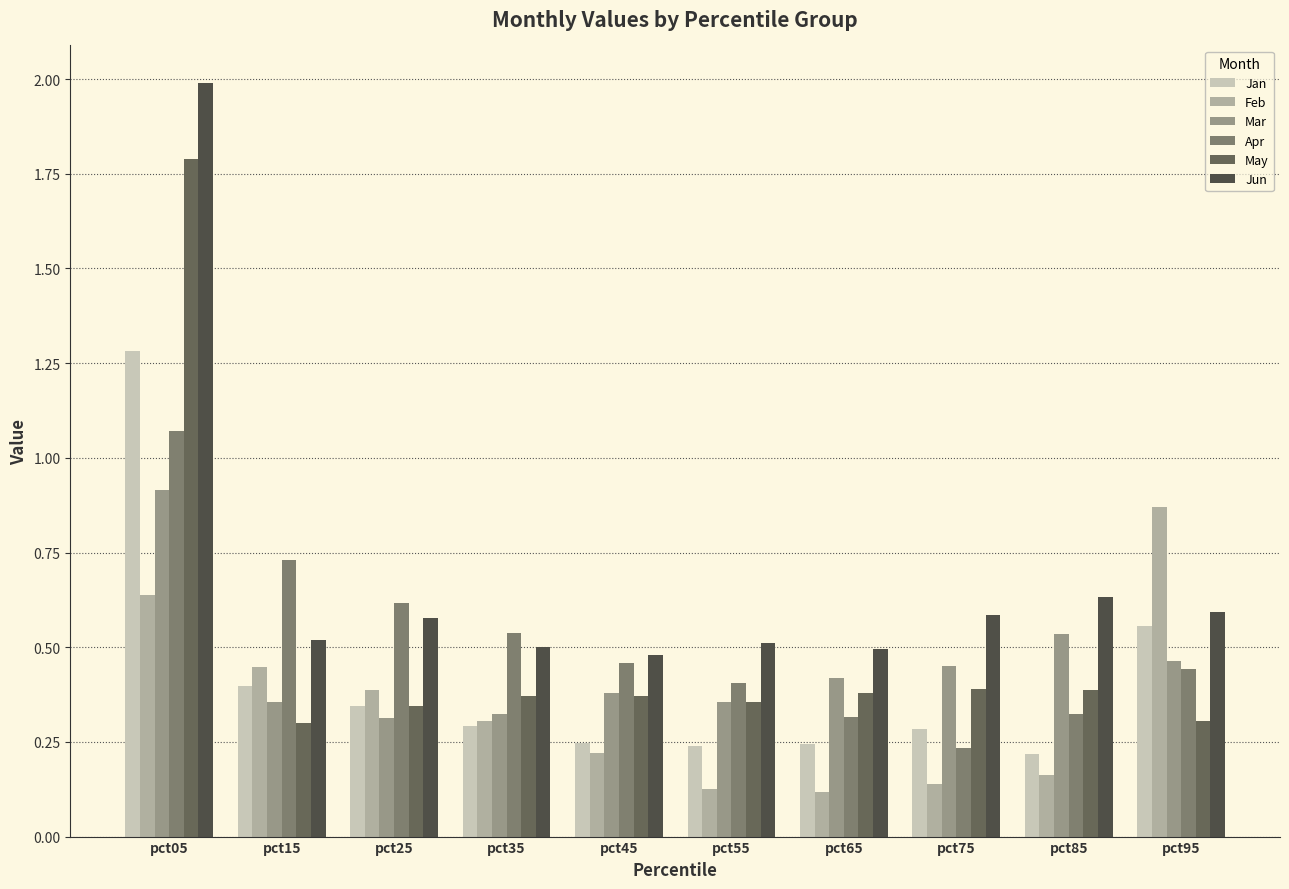

The value of Mar at pct95 is 0.6. True or false?

False